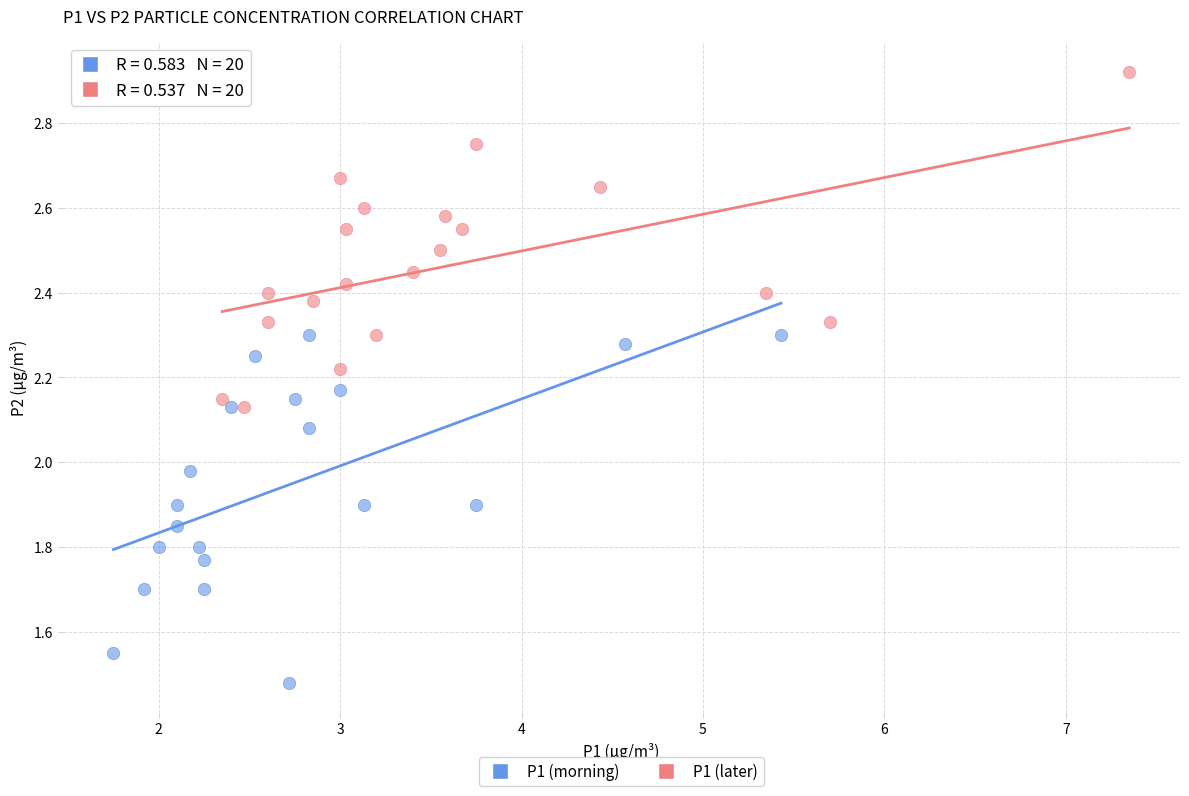

Which series contains the lowest Y value?

P1 (morning)